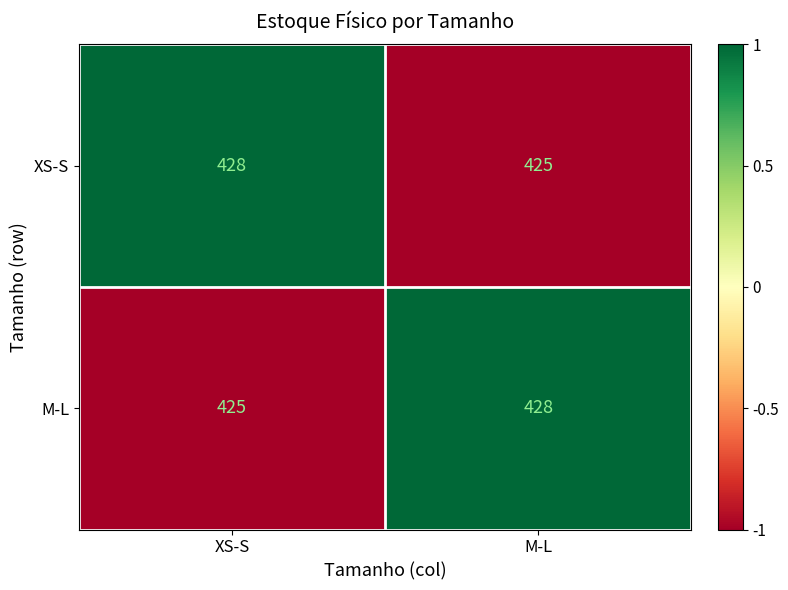

What is the greatest value displayed?

428